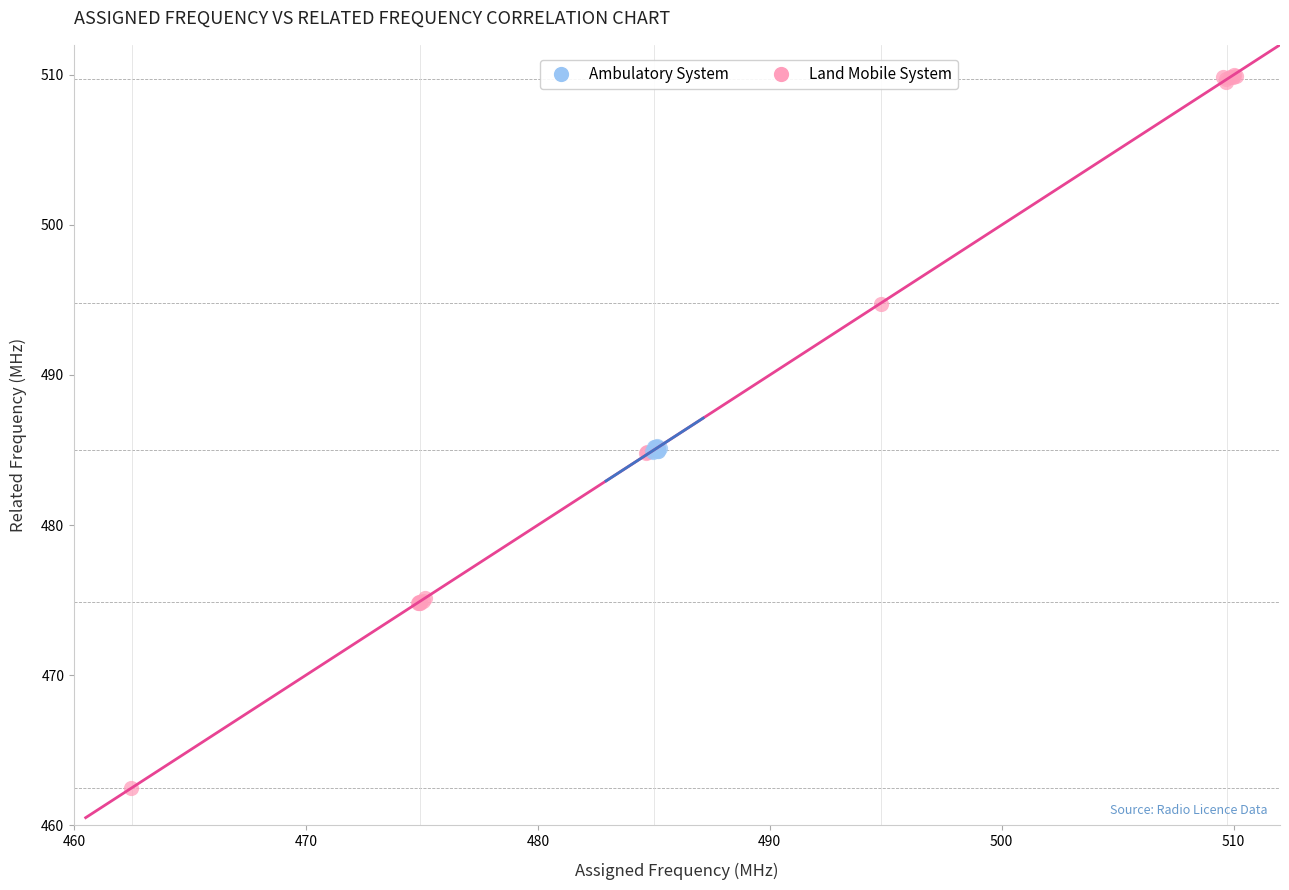

What are all the series names shown in the legend?

Ambulatory System, Land Mobile System